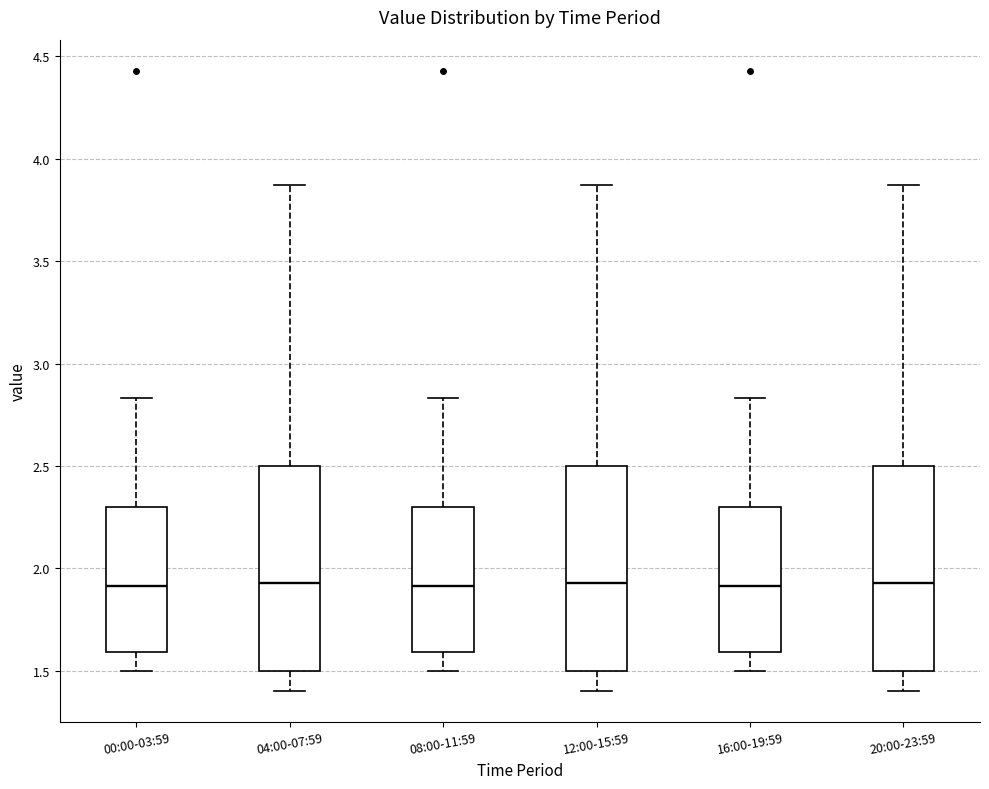

Reading left to right, read every box against the y-axis: the position of its median line, the range the box covers, and the ends of its whiskers. The values are not printed on the chart, so give them approximately, as read against the axis.

00:00-03:59: median 1.90, box 1.60 to 2.30, whiskers 1.50 to 2.85
04:00-07:59: median 1.95, box 1.50 to 2.50, whiskers 1.40 to 3.85
08:00-11:59: median 1.90, box 1.60 to 2.30, whiskers 1.50 to 2.85
12:00-15:59: median 1.95, box 1.50 to 2.50, whiskers 1.40 to 3.85
16:00-19:59: median 1.90, box 1.60 to 2.30, whiskers 1.50 to 2.85
20:00-23:59: median 1.95, box 1.50 to 2.50, whiskers 1.40 to 3.85